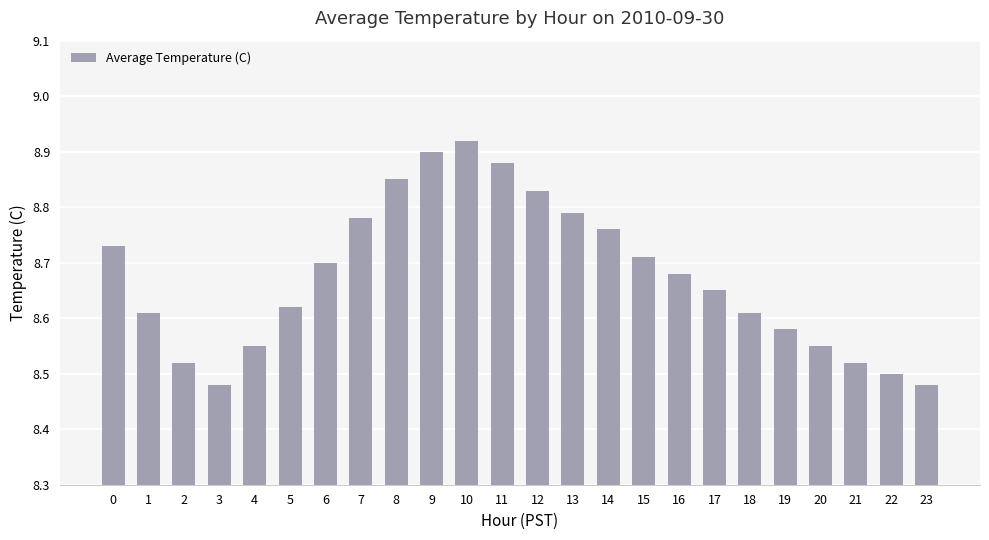

Which has a higher value, 3 or 18?

18